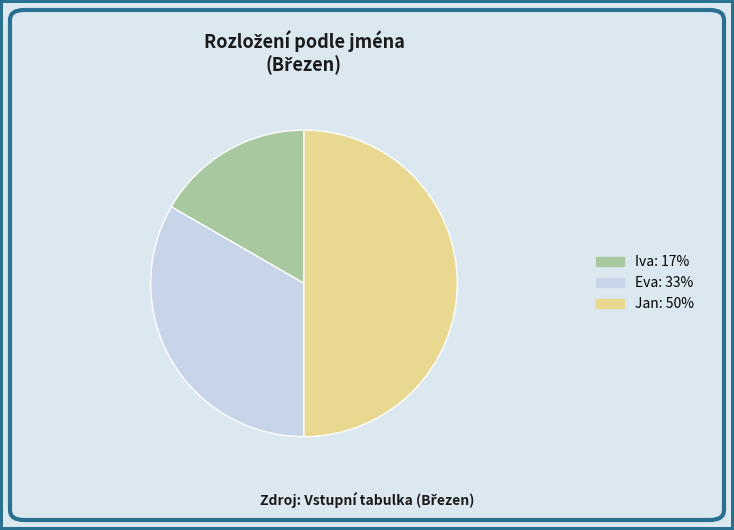

What is the largest slice in the pie chart?

Jan